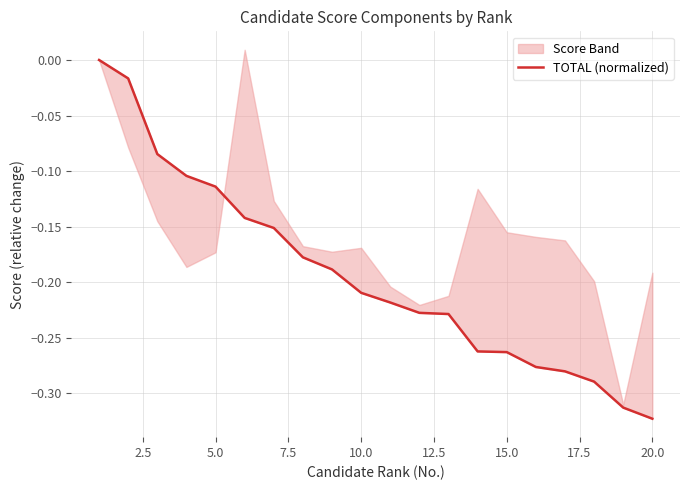

What is the smallest value displayed?

-0.3